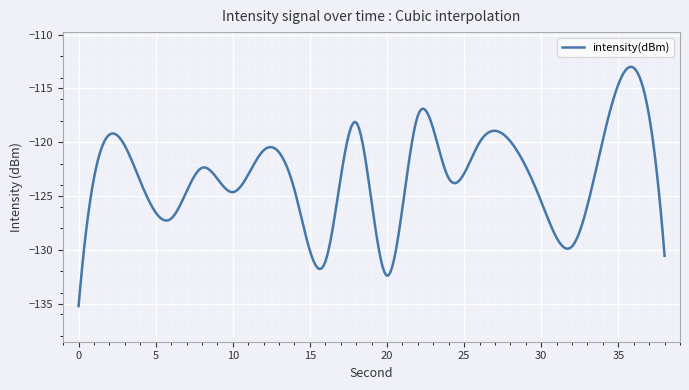

What is the difference between the maximum and minimum values?

22.2